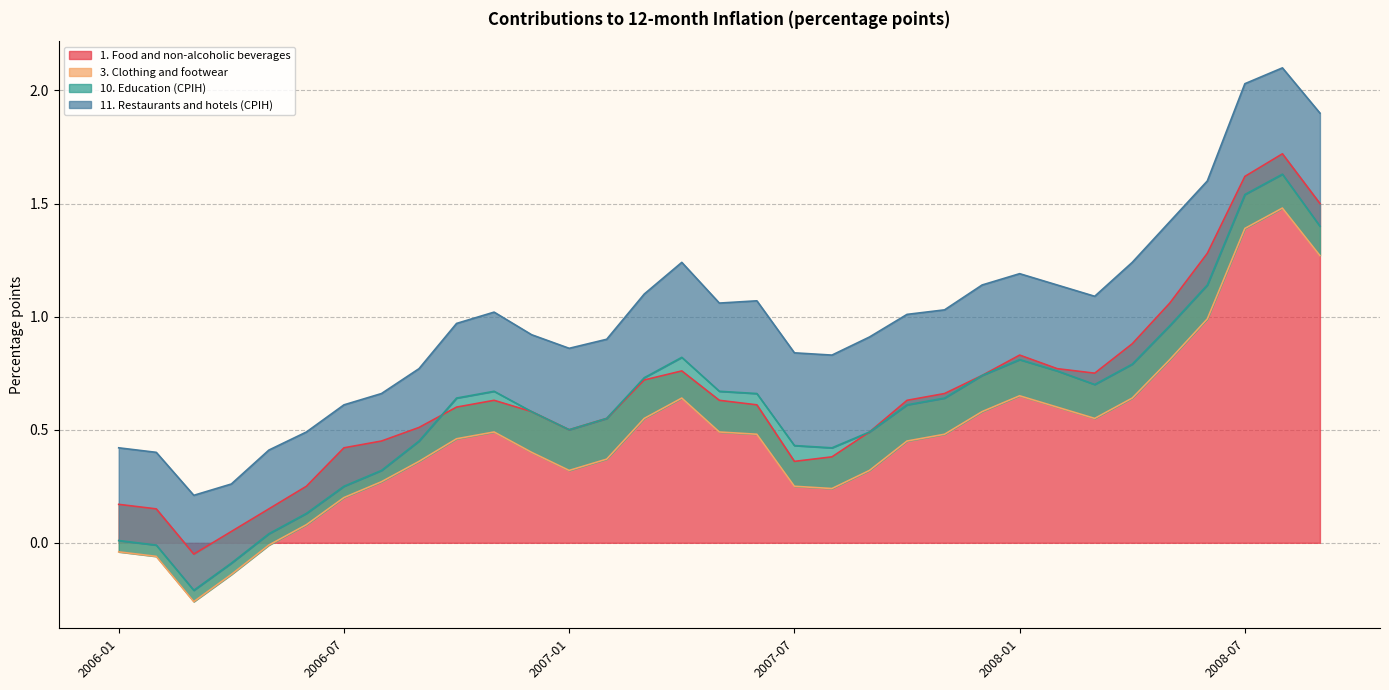

Where does the 1. Food and non-alcoholic beverages series first go above 0?

2006-01